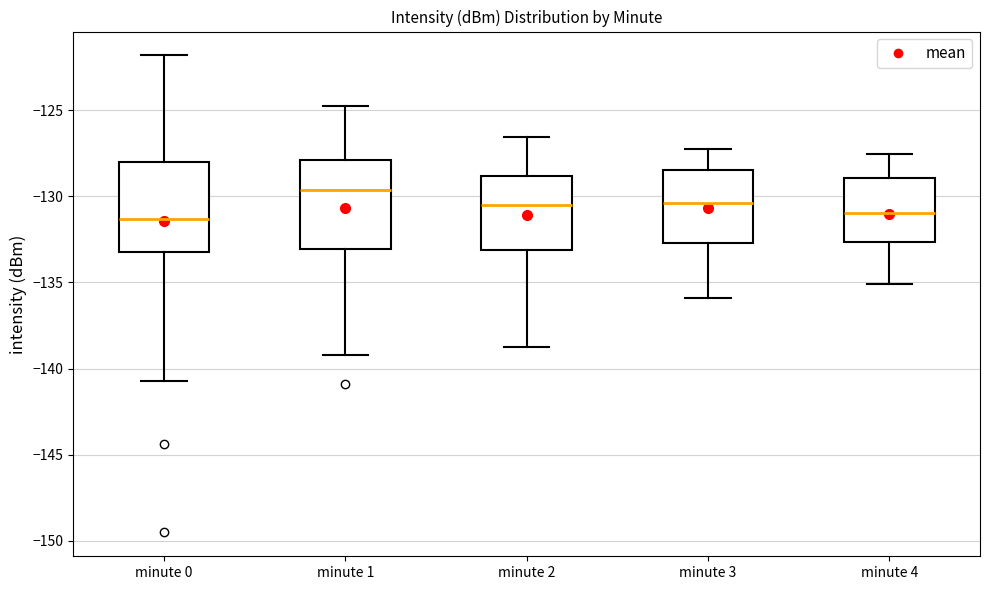

Reading left to right, transcribe this box plot: for each box, give where its median line is, the range the box spans, and where its two whiskers end, as read against the y-axis. The values are not printed on the chart, so give them approximately, as read against the axis.

minute 0: median -131.5, box -133.0 to -128.0, whiskers -140.5 to -122.0
minute 1: median -129.5, box -133.0 to -128.0, whiskers -139.0 to -125.0
minute 2: median -130.5, box -133.0 to -129.0, whiskers -139.0 to -126.5
minute 3: median -130.5, box -132.5 to -128.5, whiskers -136.0 to -127.0
minute 4: median -131.0, box -132.5 to -129.0, whiskers -135.0 to -127.5